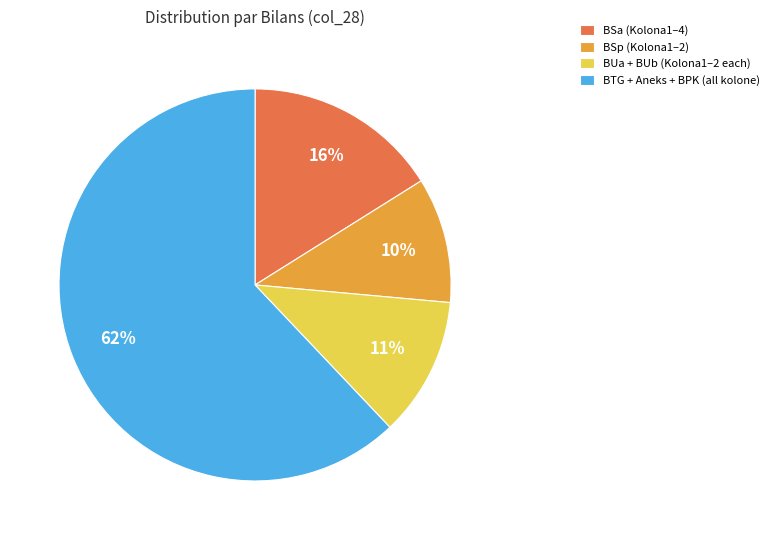

Combined, do BSa (Kolona1–4) and BUa + BUb (Kolona1–2 each) account for over 50%?

No